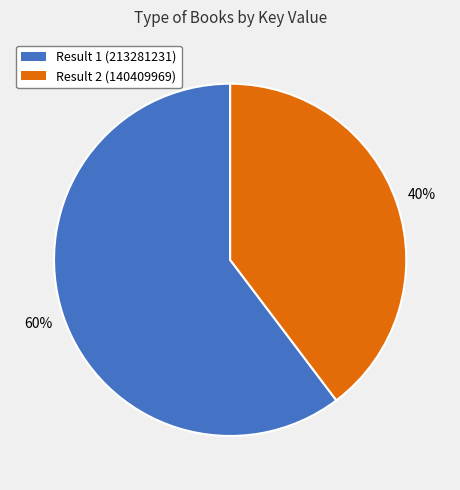

Does any single category account for the majority?

Yes